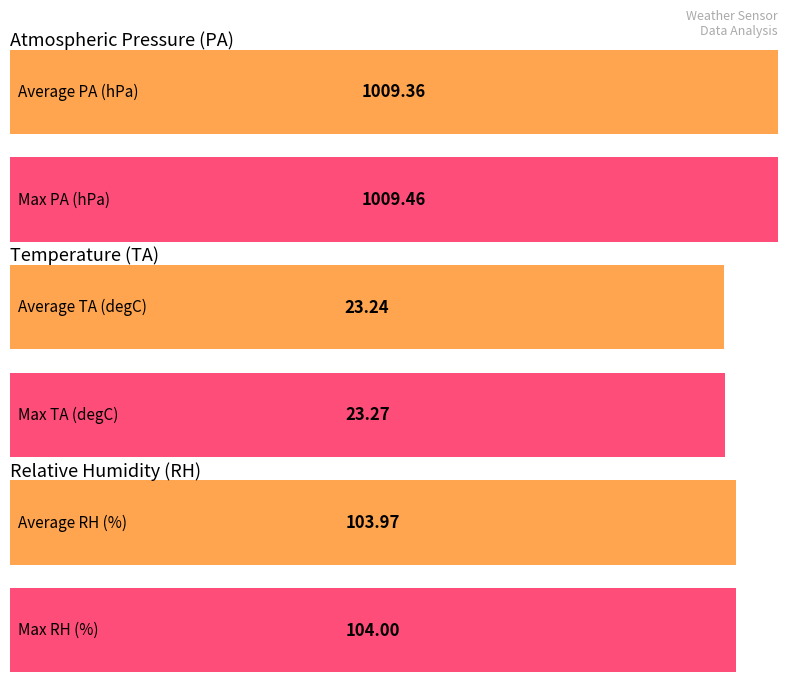

How many distinct data groups are displayed?

6